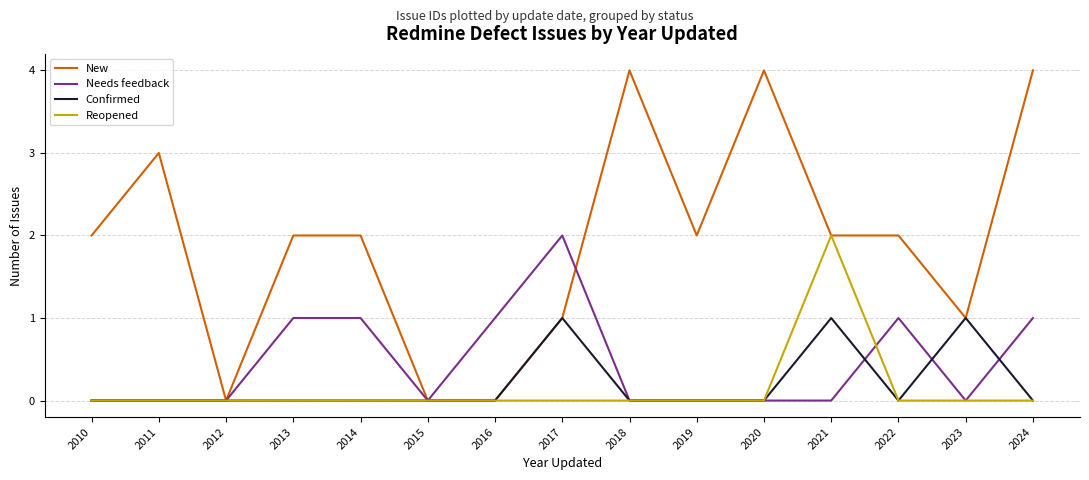

Is the value of Confirmed at 2015 greater than the value of New at 2019?

No